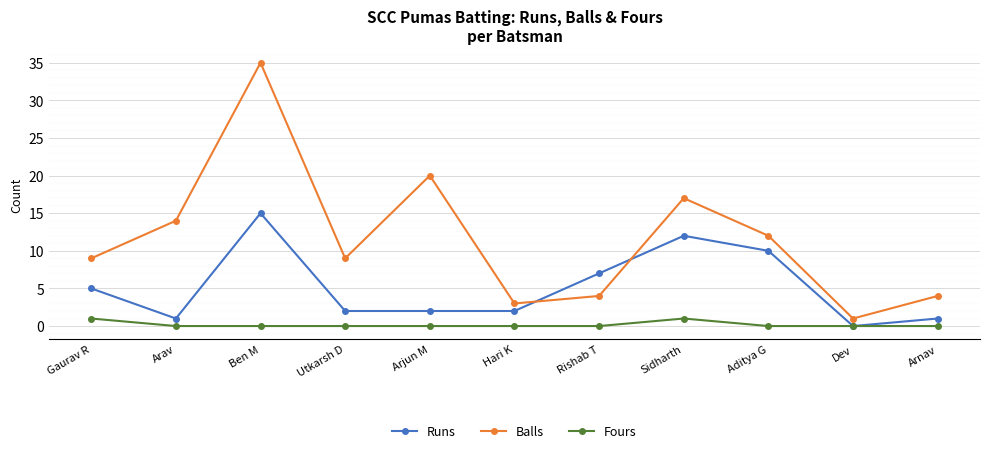

What is the average value of the Balls series?

12